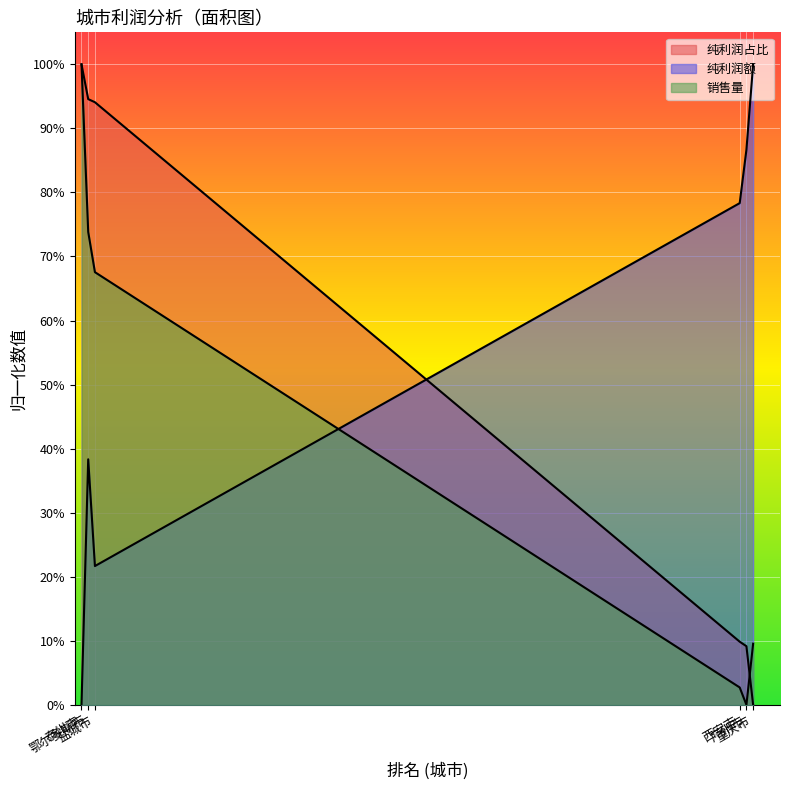

Which series has the largest total across all categories?

纯利润额